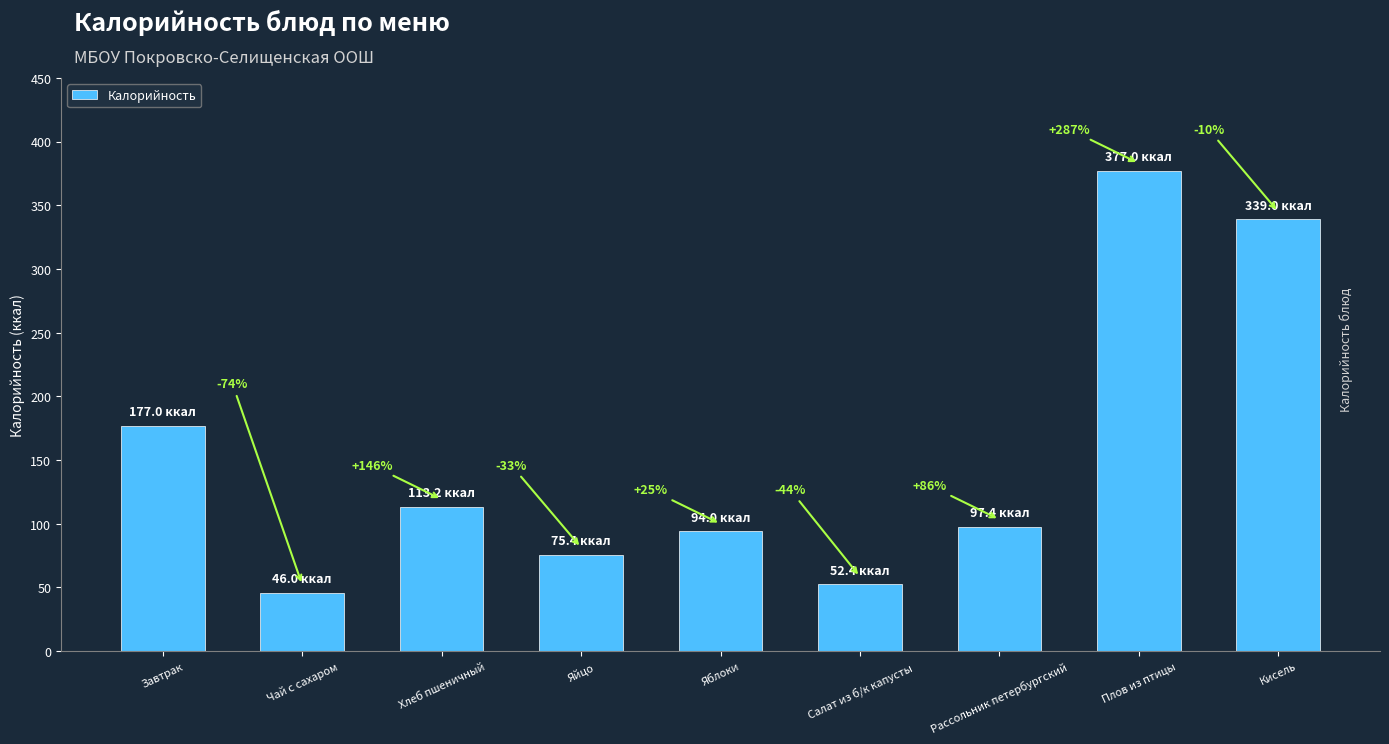

Is it true that the value at Хлеб пшеничный is 36.2?

False